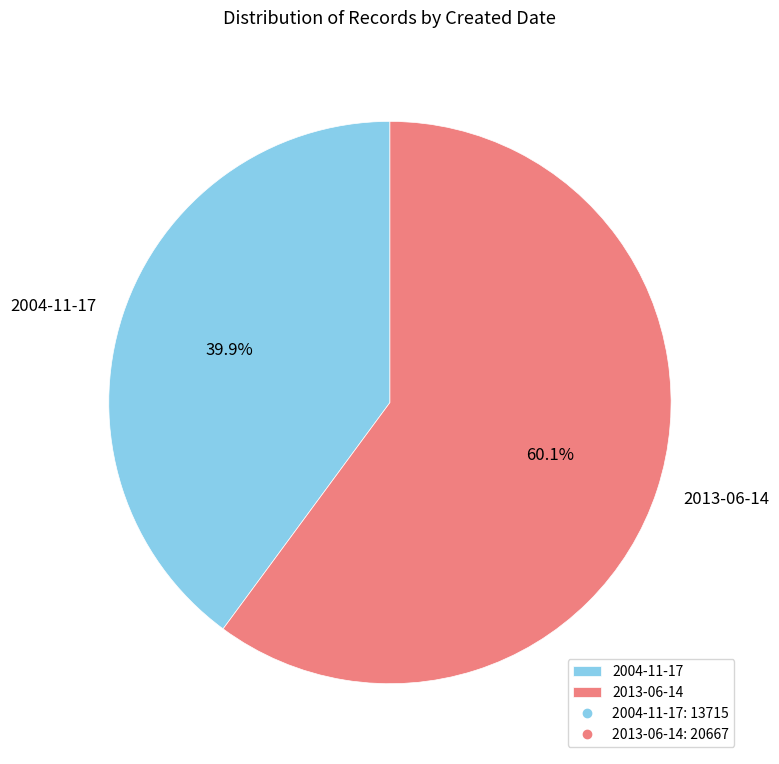

Count the number of slices in the pie.

2